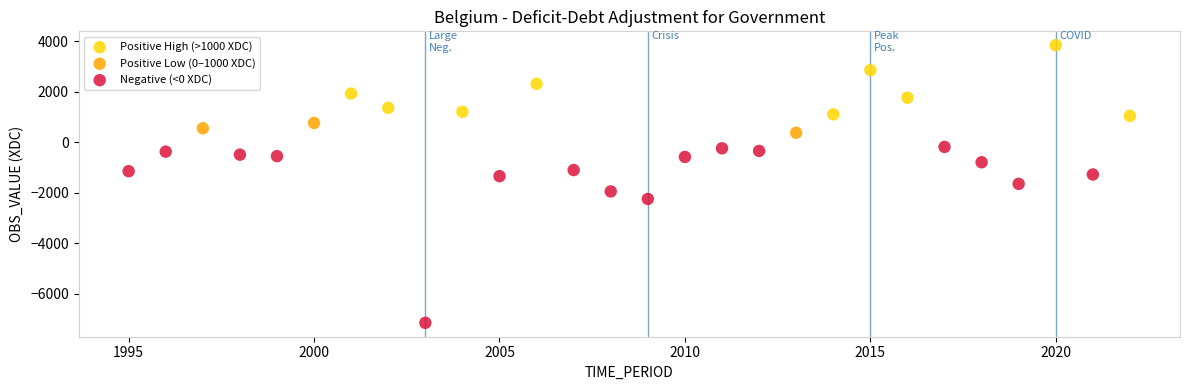

What are all the series names shown in the legend?

Positive High (>1000 XDC), Positive Low (0–1000 XDC), Negative (<0 XDC)